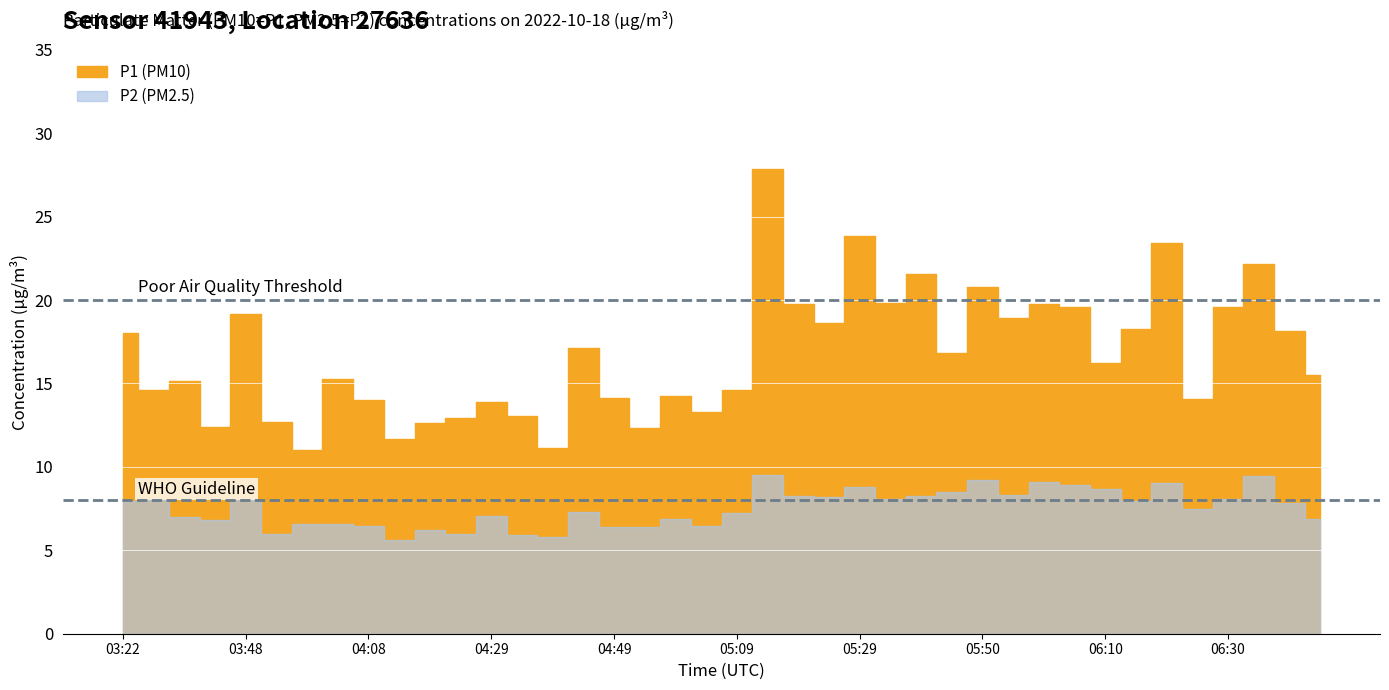

Reading left to right, extract all data points from this chart.

P1: 18.0	14.6	15.1	12.4	19.1	12.7	11.0	15.2	14.0	11.7	12.7	12.9	13.9	13.1	11.2	17.1	14.2	12.3	14.2	13.3	14.6	27.9	19.8	18.6	23.9	19.8	21.6	16.8	20.8	18.9	19.8	19.6	16.2	18.3	23.4	14.1	19.6	22.2	18.1	15.5
P2: 7.9	8.0	7.0	6.8	8.0	6.0	6.6	6.6	6.5	5.6	6.2	6.0	7.0	5.9	5.8	7.3	6.4	6.4	6.9	6.4	7.2	9.5	8.2	8.2	8.8	8.1	8.2	8.5	9.2	8.3	9.1	8.9	8.7	8.0	9.0	7.5	8.1	9.5	7.8	6.9